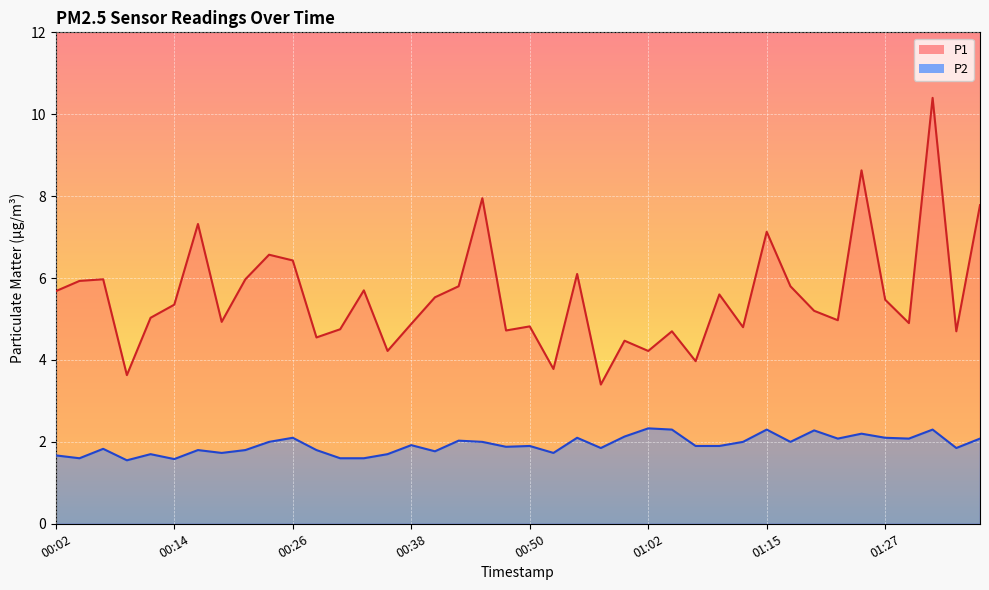

Reading left to right, extract all data points from this chart.

P1: 00:02=5.7	00:04=5.9	00:06=6.0	00:09=3.6	00:11=5.0	00:14=5.3	00:16=7.3	00:19=4.9	00:21=6.0	00:23=6.6	00:26=6.4	00:28=4.5	00:31=4.8	00:33=5.7	00:36=4.2	00:38=4.9	00:40=5.5	00:43=5.8	00:45=8.0	00:48=4.7	00:50=4.8	00:53=3.8	00:55=6.1	00:58=3.4	01:00=4.5	01:02=4.2	01:05=4.7	01:07=4.0	01:10=5.6	01:12=4.8	01:15=7.1	01:17=5.8	01:20=5.2	01:22=5.0	01:25=8.6	01:27=5.5	01:29=4.9	01:32=10.4	01:34=4.7	01:37=7.8
P2: 00:02=1.7	00:04=1.6	00:06=1.8	00:09=1.6	00:11=1.7	00:14=1.6	00:16=1.8	00:19=1.7	00:21=1.8	00:23=2.0	00:26=2.1	00:28=1.8	00:31=1.6	00:33=1.6	00:36=1.7	00:38=1.9	00:40=1.8	00:43=2.0	00:45=2.0	00:48=1.9	00:50=1.9	00:53=1.7	00:55=2.1	00:58=1.9	01:00=2.1	01:02=2.3	01:05=2.3	01:07=1.9	01:10=1.9	01:12=2.0	01:15=2.3	01:17=2.0	01:20=2.3	01:22=2.1	01:25=2.2	01:27=2.1	01:29=2.1	01:32=2.3	01:34=1.9	01:37=2.1